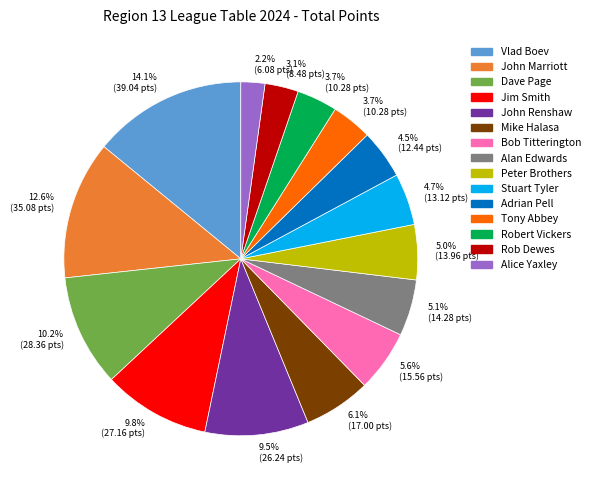

Does any single category account for the majority?

No